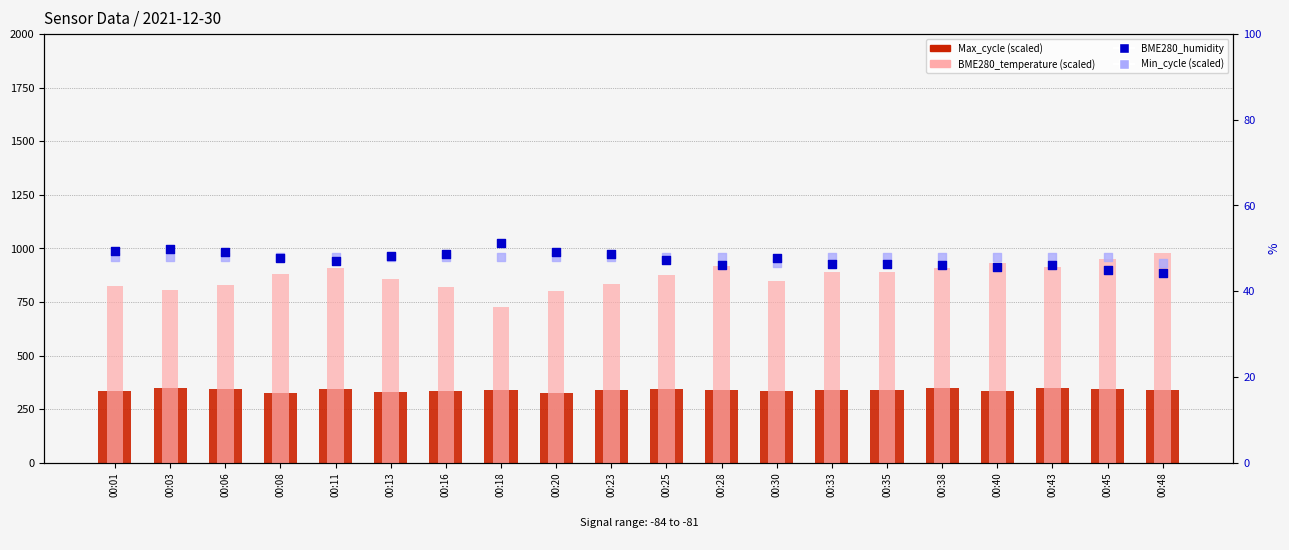

Which series has the largest total across all categories?

BME280_temperature (scaled)